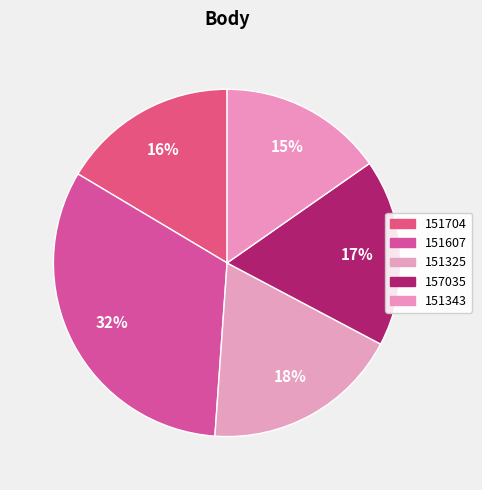

How many segments does this pie chart have?

5